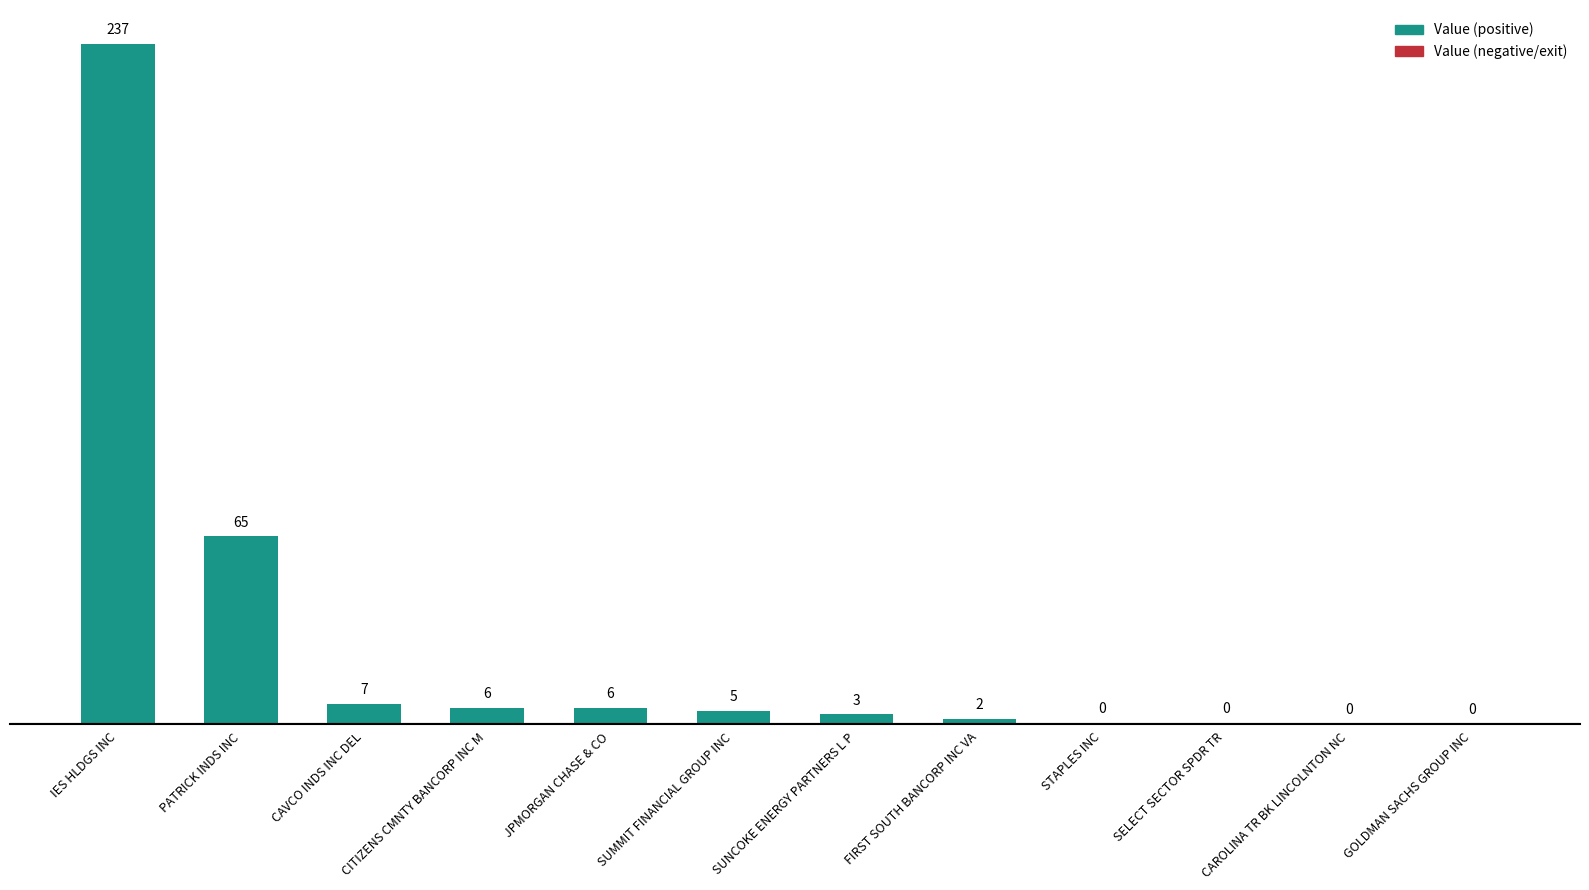

Where does the data first go above 4?

IES HLDGS INC